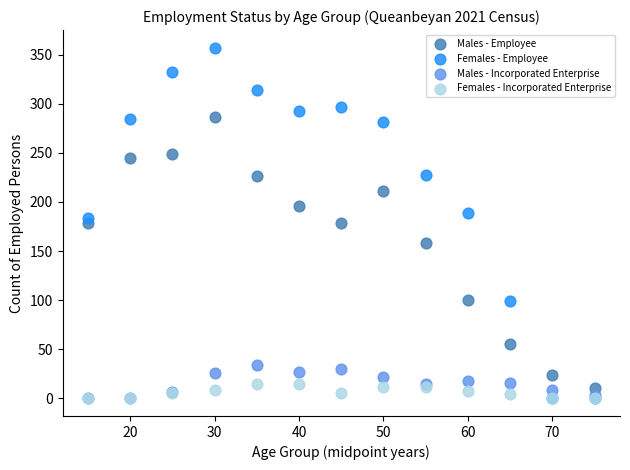

In the Males - Employee series, what Y value is closest to 148?

158